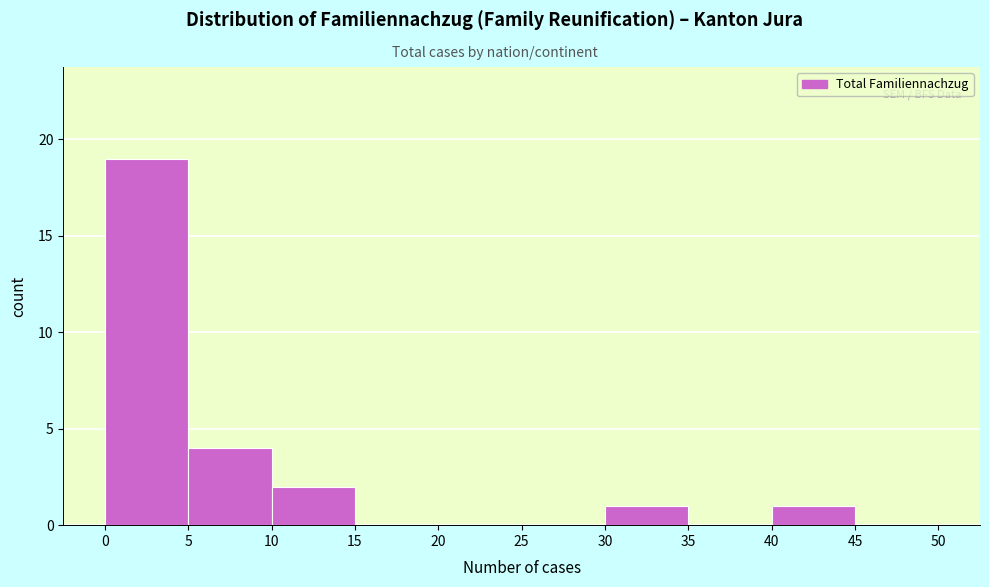

Which range on the x-axis has the tallest bar?

0 to 5